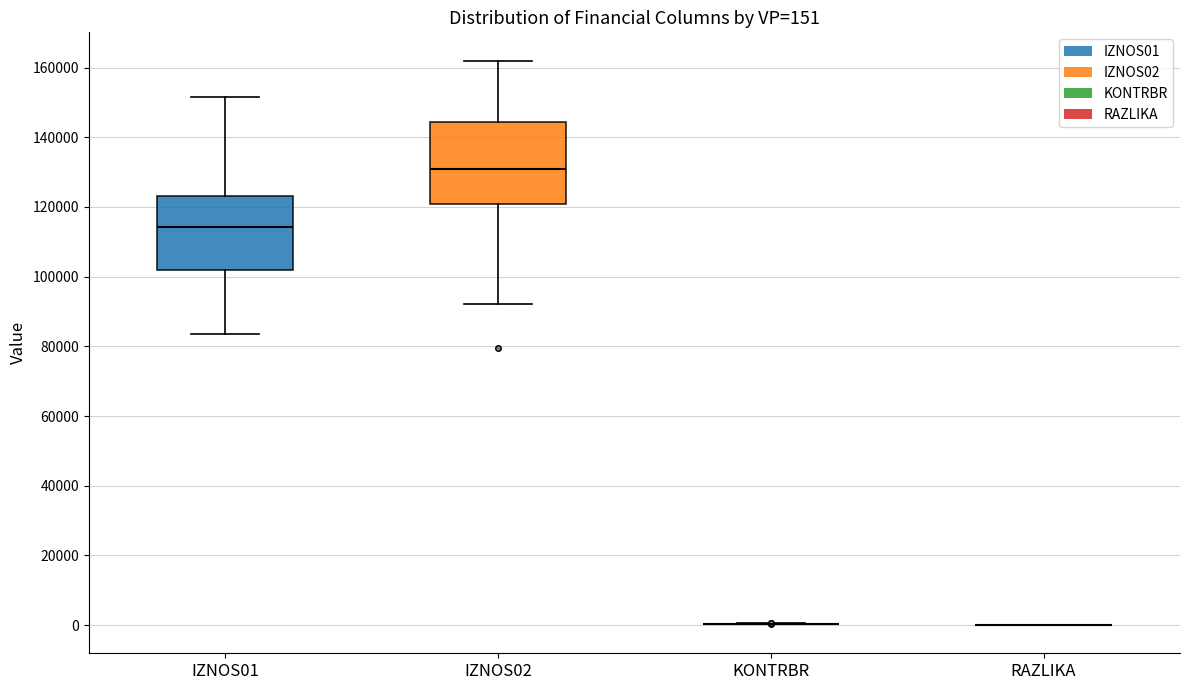

Comparing the boxes themselves (not the whiskers), which one is the tallest?

IZNOS02